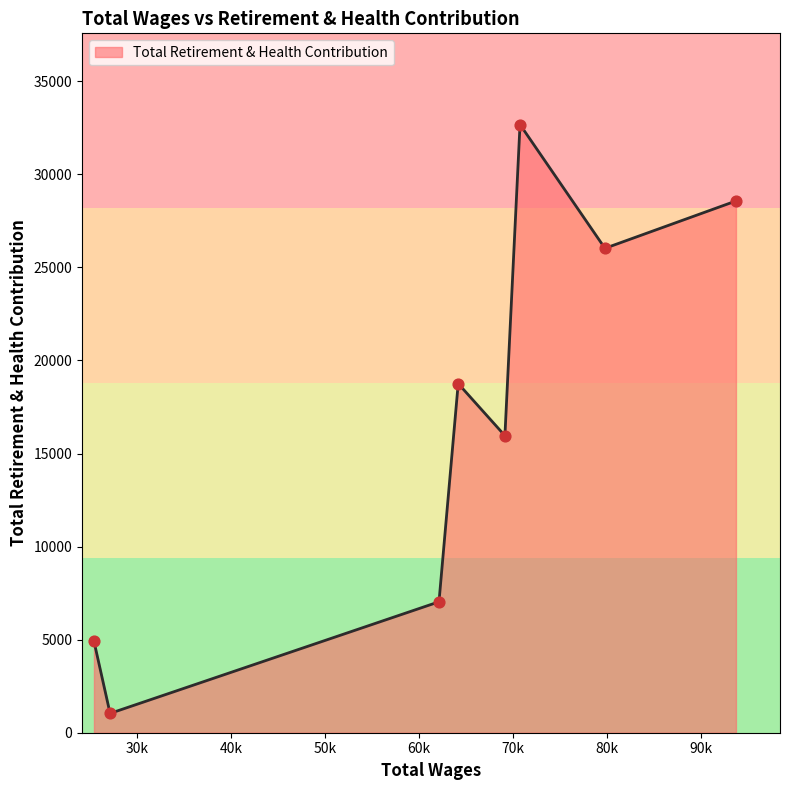

What is the sum of all values?

134958